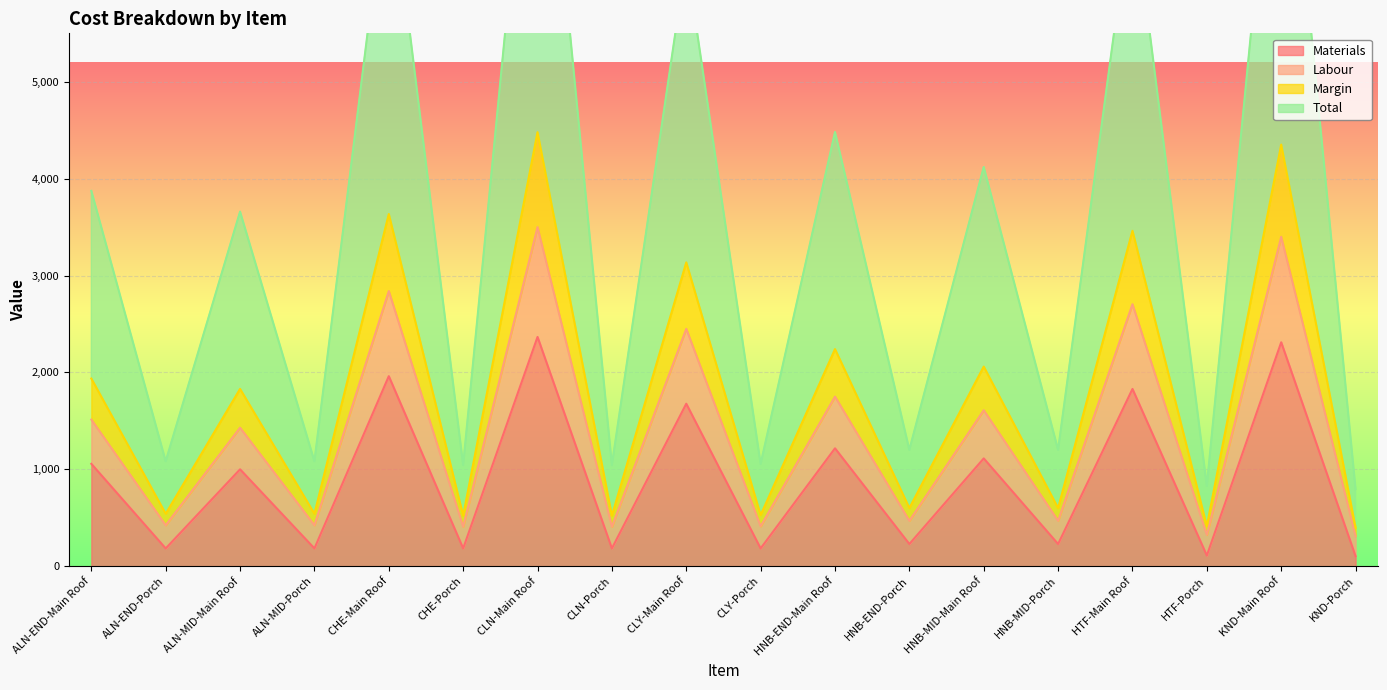

The Materials series shows 2984.7 at CLY-Main Roof. True or false?

False